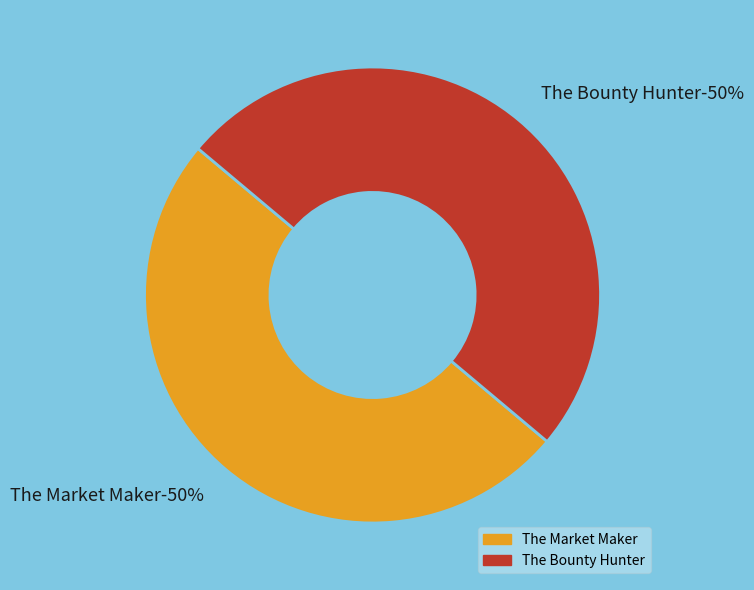

Which category accounts for the majority?

The Bounty Hunter